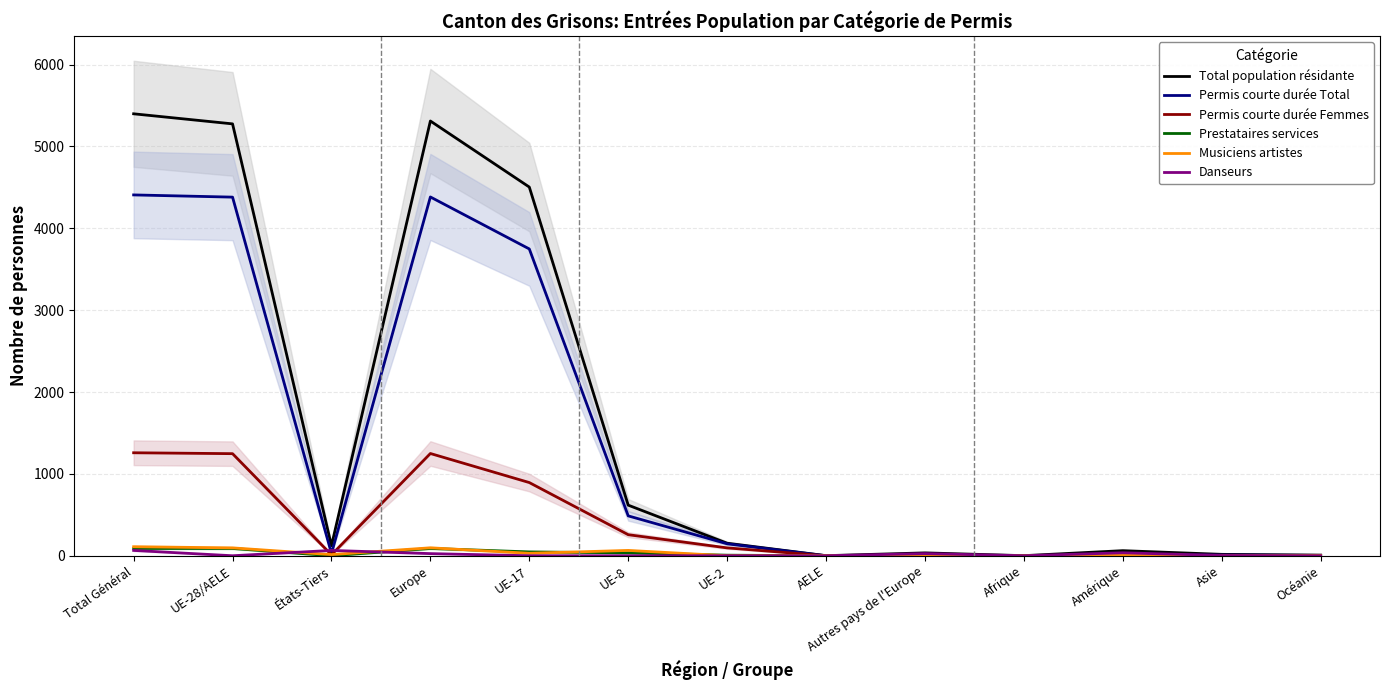

At États-Tiers, list the series in order from smallest to largest.

Prestataires services, Permis courte durée Femmes, Musiciens artistes, Permis courte durée Total, Danseurs, Total population résidante